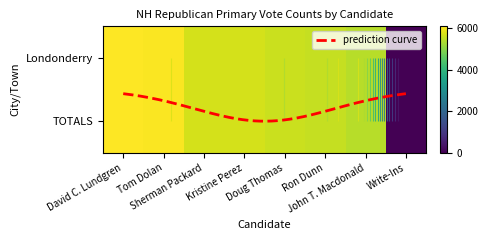

Where is TOTALS nearest to the value 3041?

John T. Macdonald